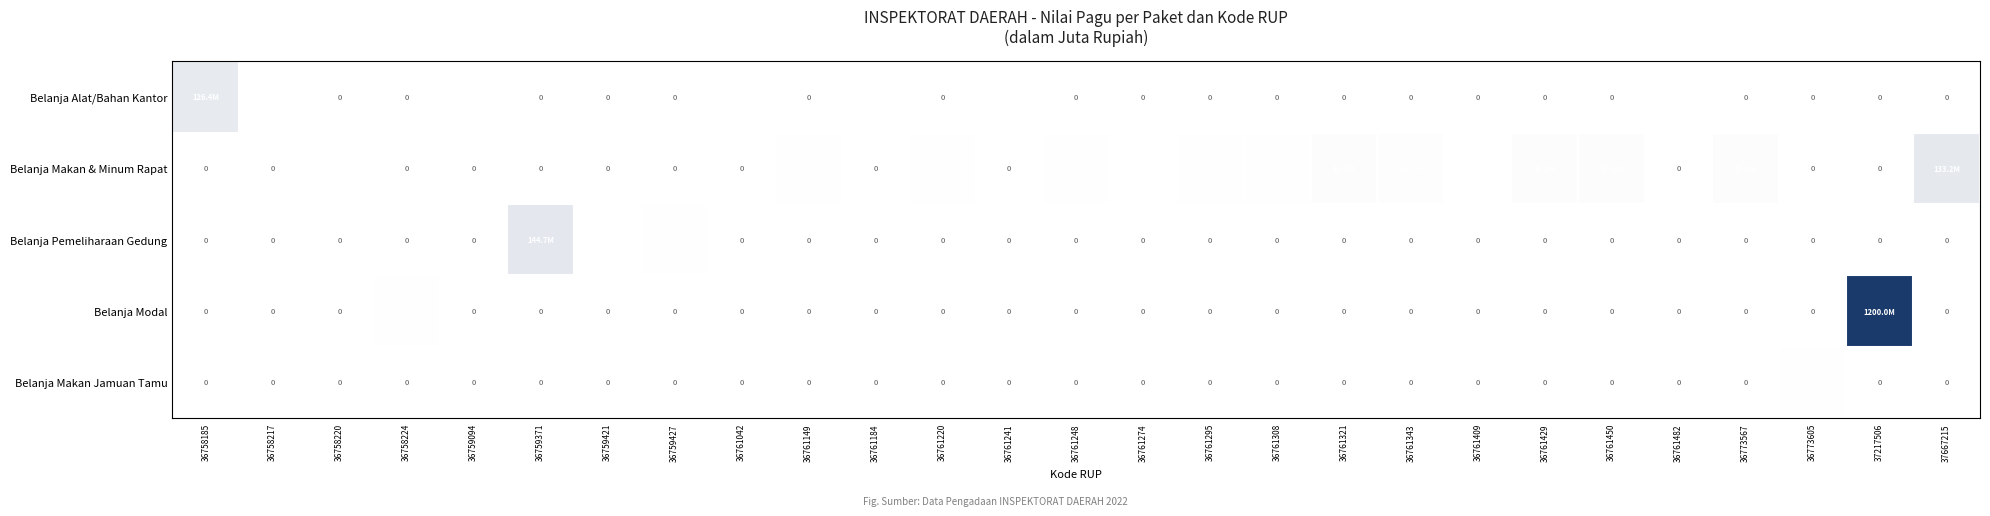

Which category has the highest value in the Belanja Alat/Bahan Kantor series?

36758185